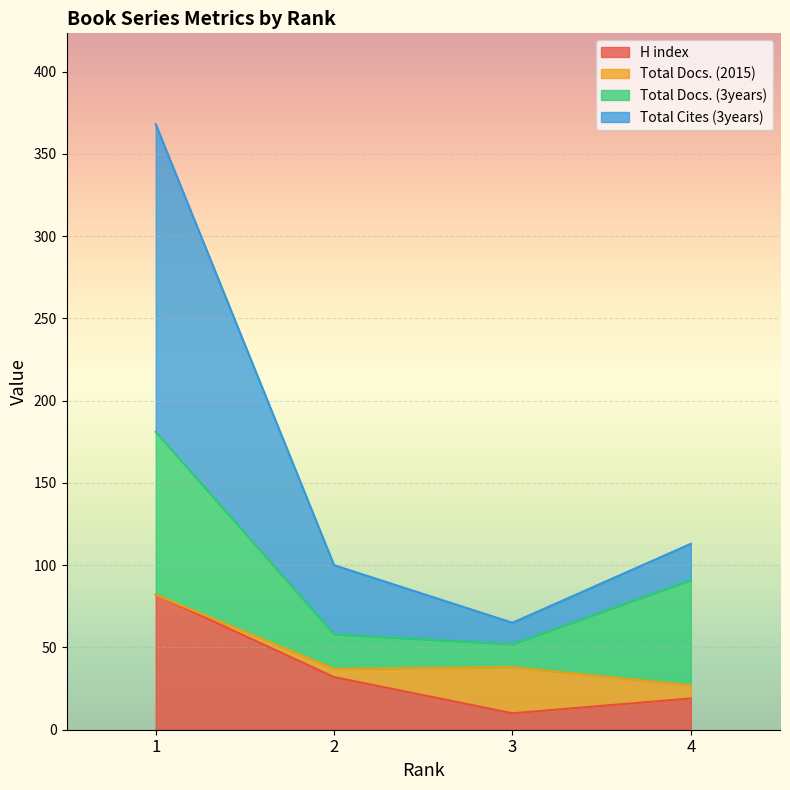

What value does the Total Cites (3years) series have at 1, to the nearest 5?

370